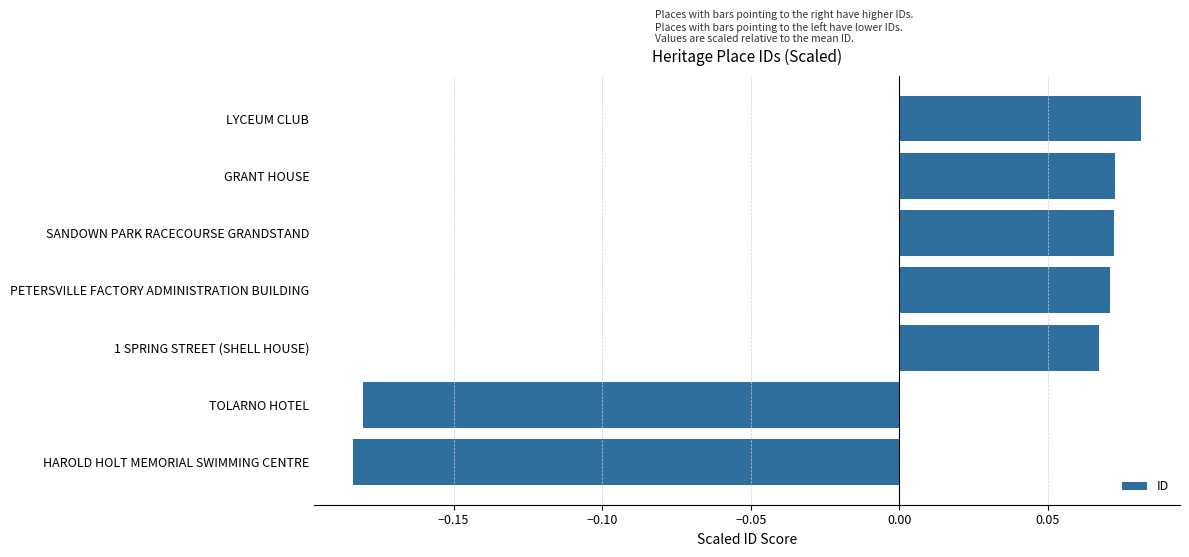

At which label is the value closest to 0?

1 SPRING STREET (SHELL HOUSE)